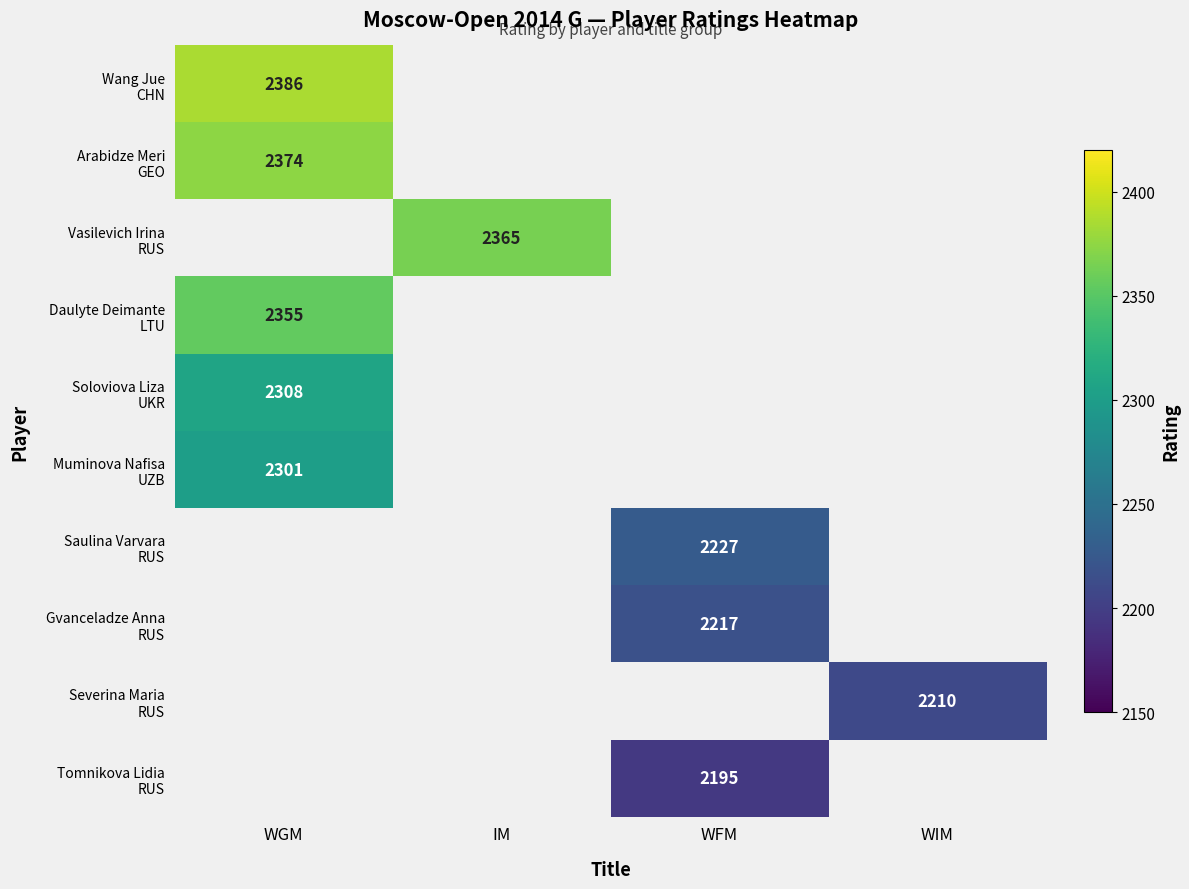

Rank the series by their average value, from highest to lowest.

Wang Jue CHN, Arabidze Meri GEO, Vasilevich Irina RUS, Daulyte Deimante LTU, Soloviova Liza UKR, Muminova Nafisa UZB, Saulina Varvara RUS, Gvanceladze Anna RUS, Severina Maria RUS, Tomnikova Lidia RUS